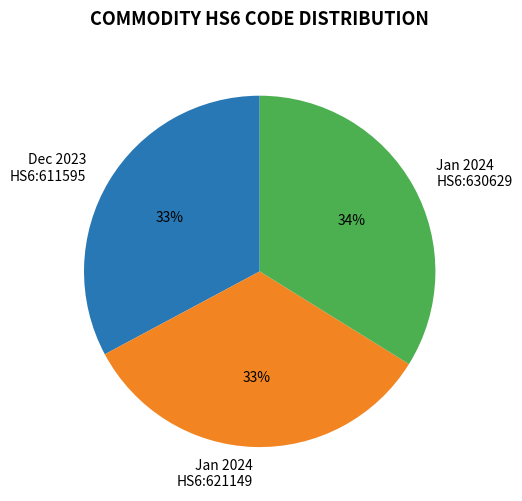

Which slice is the largest?

Jan 2024 HS6:630629